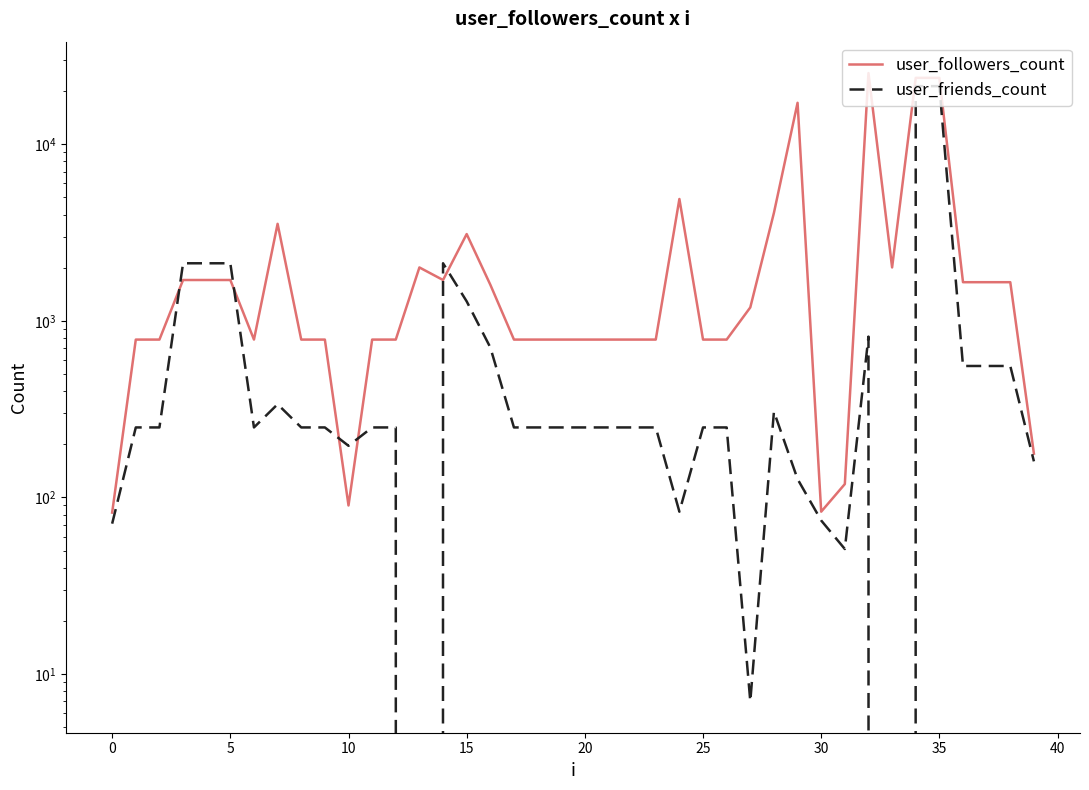

Rank the series by their maximum value, from highest to lowest.

user_followers_count, user_friends_count